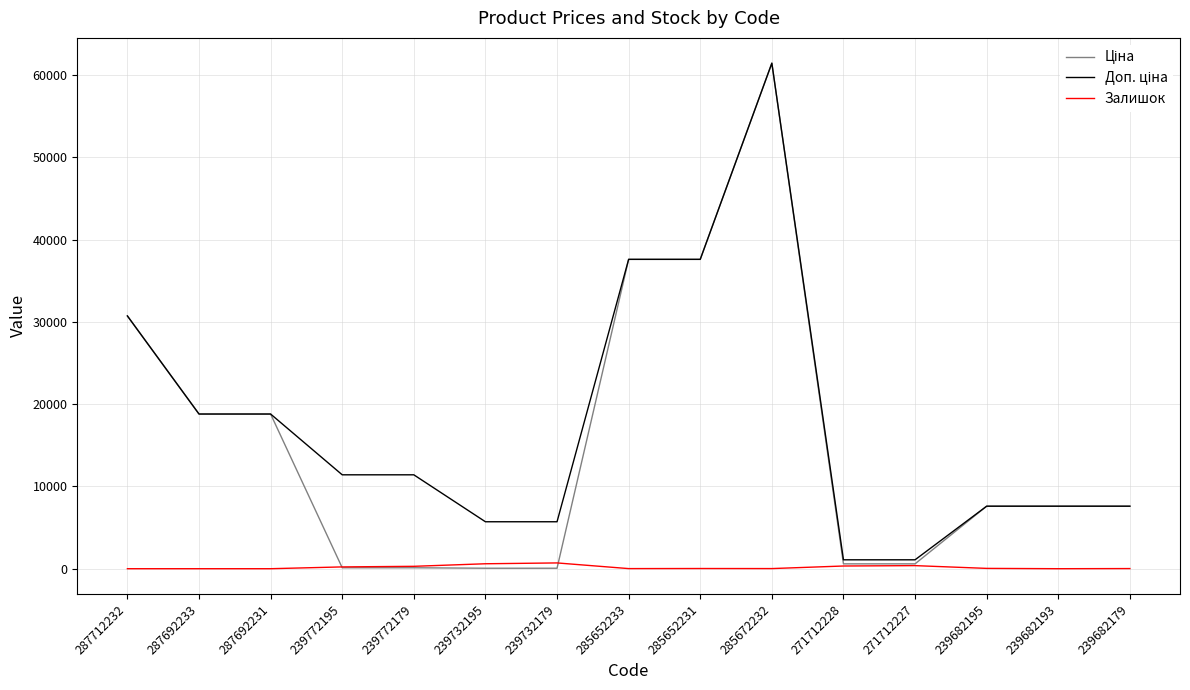

What is the difference between the Залишок values at 239682179 and 239772179?

273.0